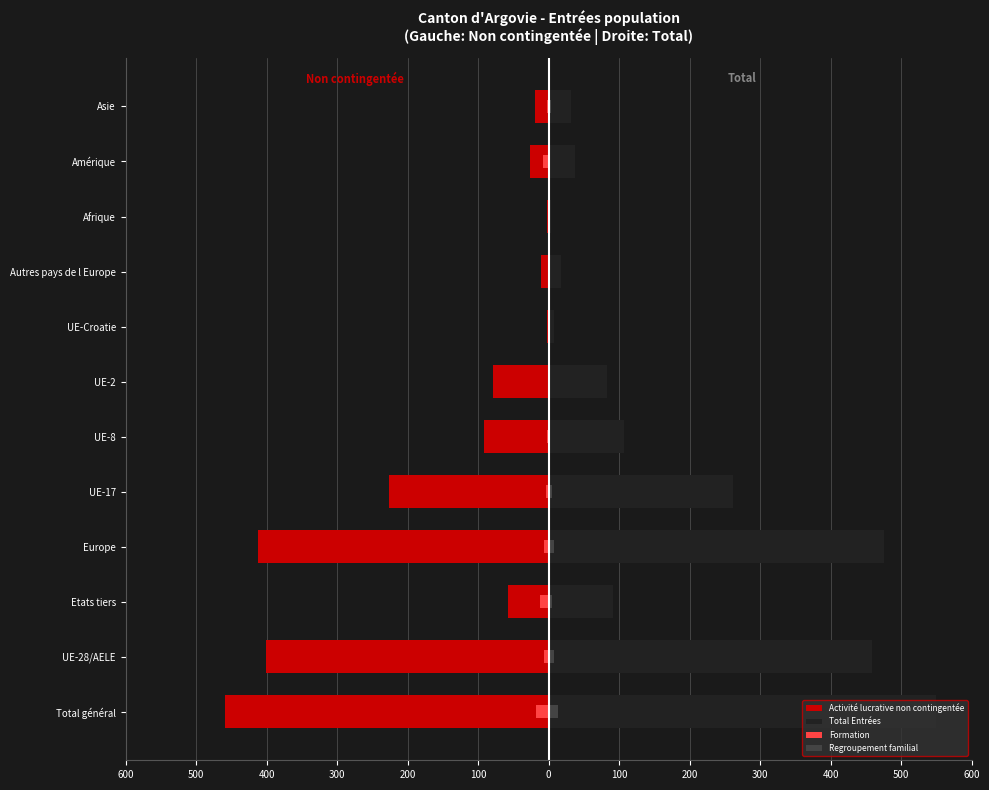

What is the value of the Formation bar at the 8th from the left?

-2